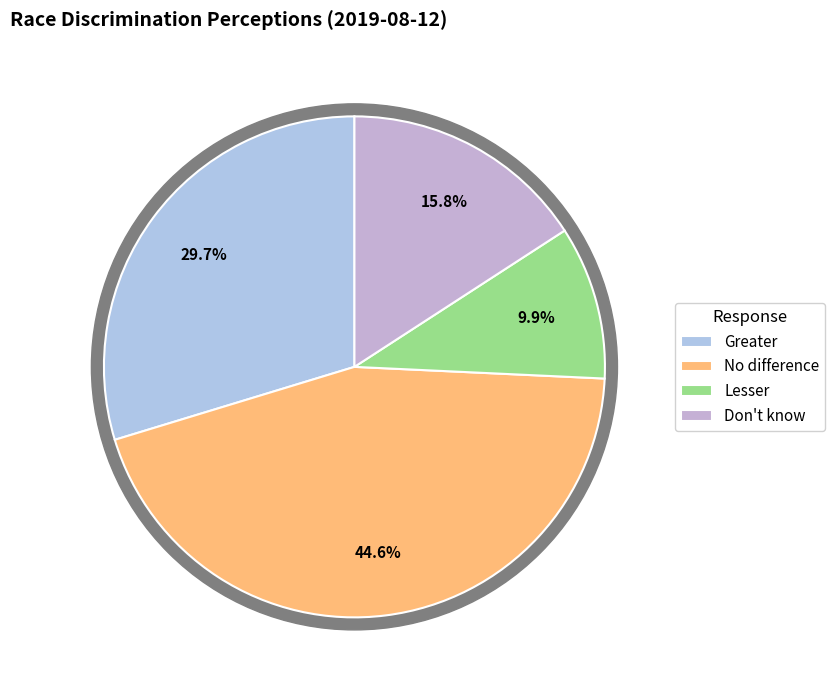

How many segments does this pie chart have?

4